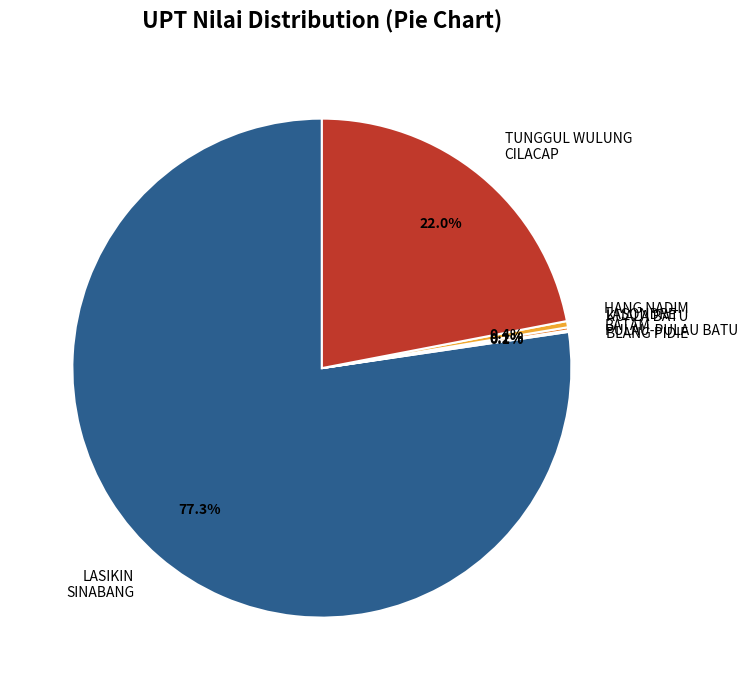

Which slice is the largest?

LASIKIN SINABANG